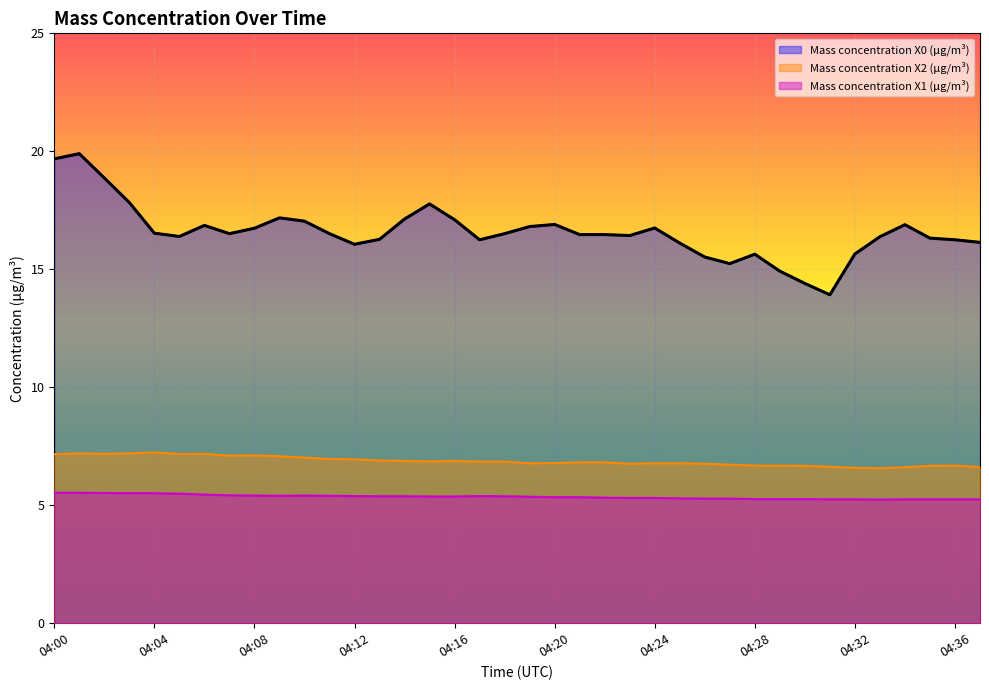

What is the value of the Mass concentration X0 (μg/m³) point at the 19th from the left?

16.5